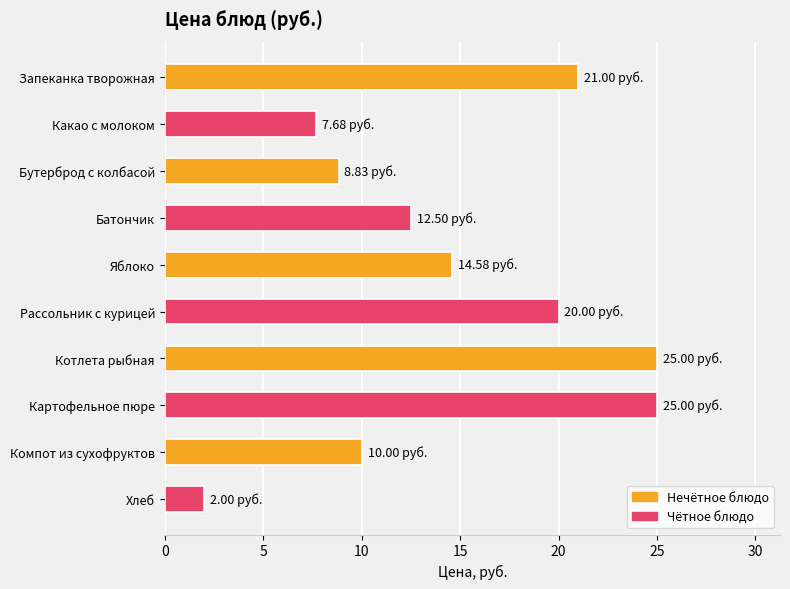

What is the smallest value displayed?

2.0